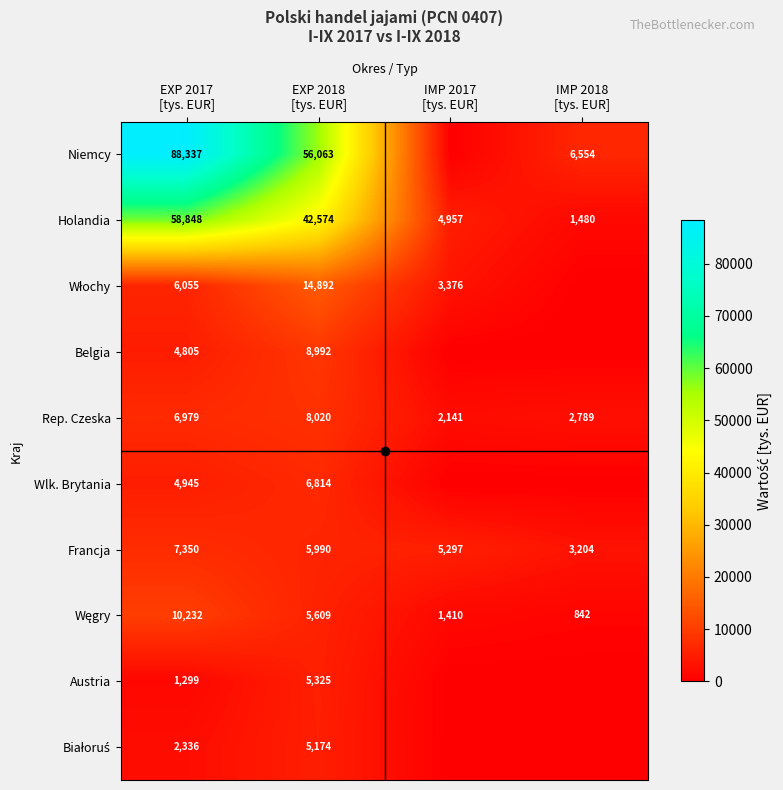

What is the difference between the maximum and minimum values in the Węgry series?

9390.3